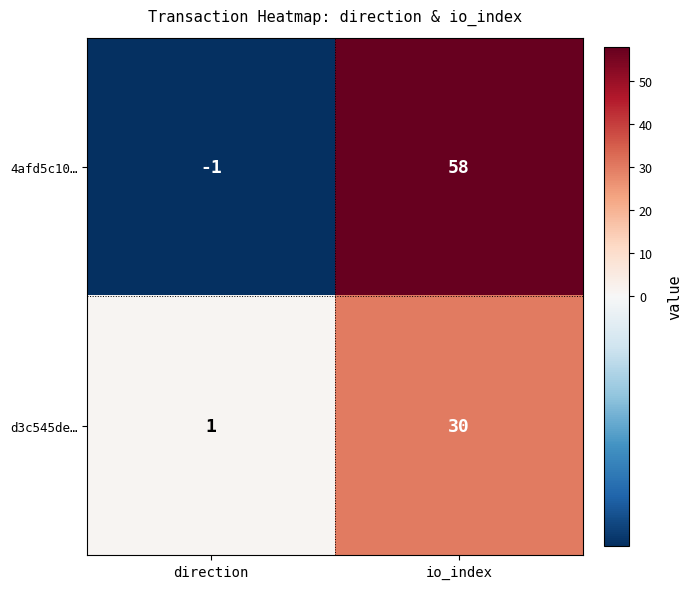

What is the average value of the d3c545de… series?

16